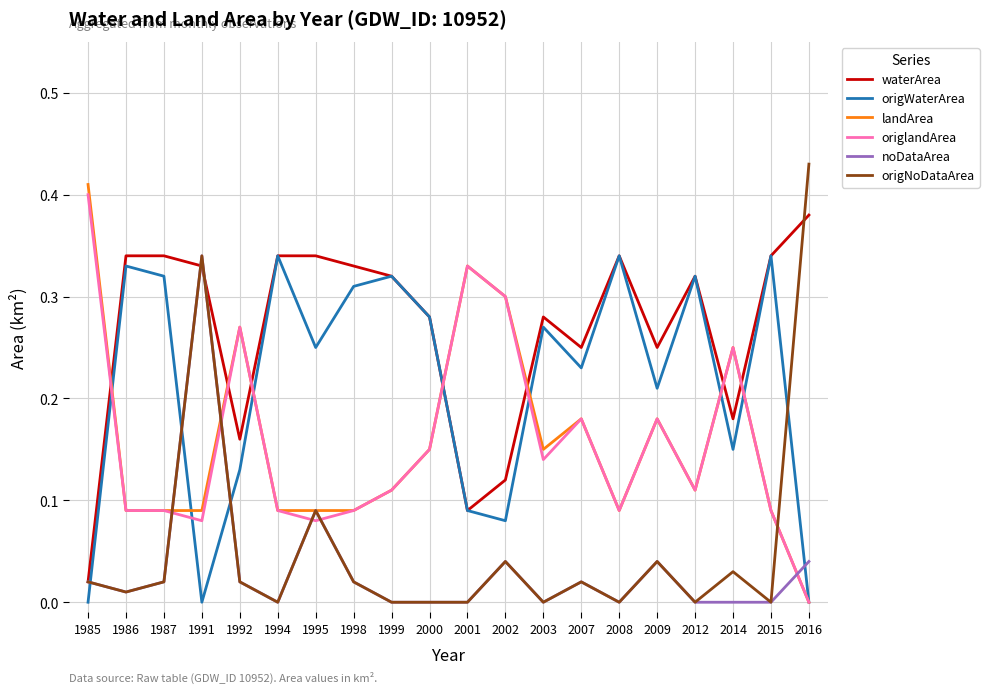

True or false: waterArea has more than 0 points higher than both neighbors.

True